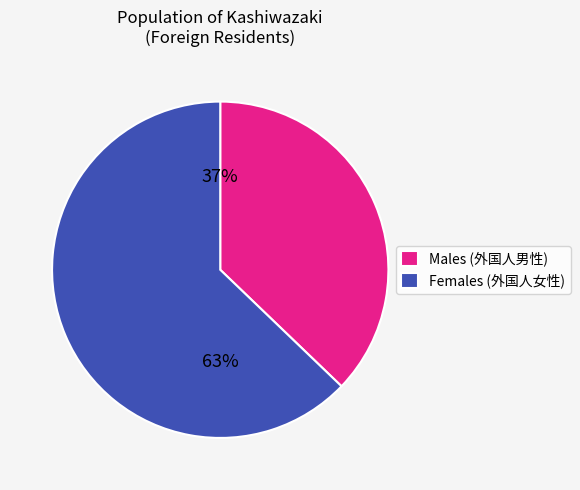

To the nearest percent, what percentage of the pie is Females (外国人女性)?

63%